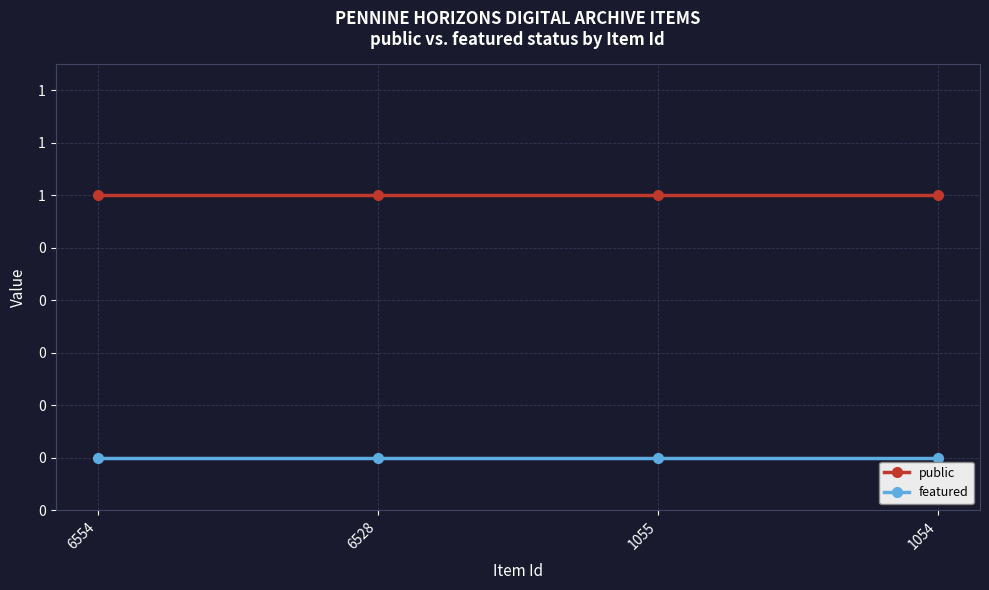

At how many categories does at least one series exceed 0?

4